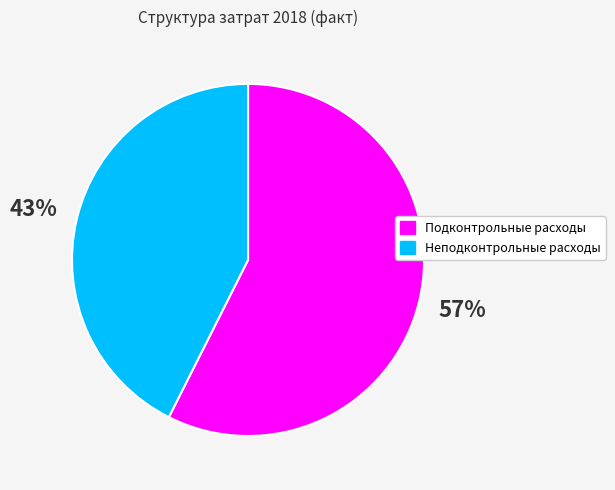

Count the number of slices in the pie.

2